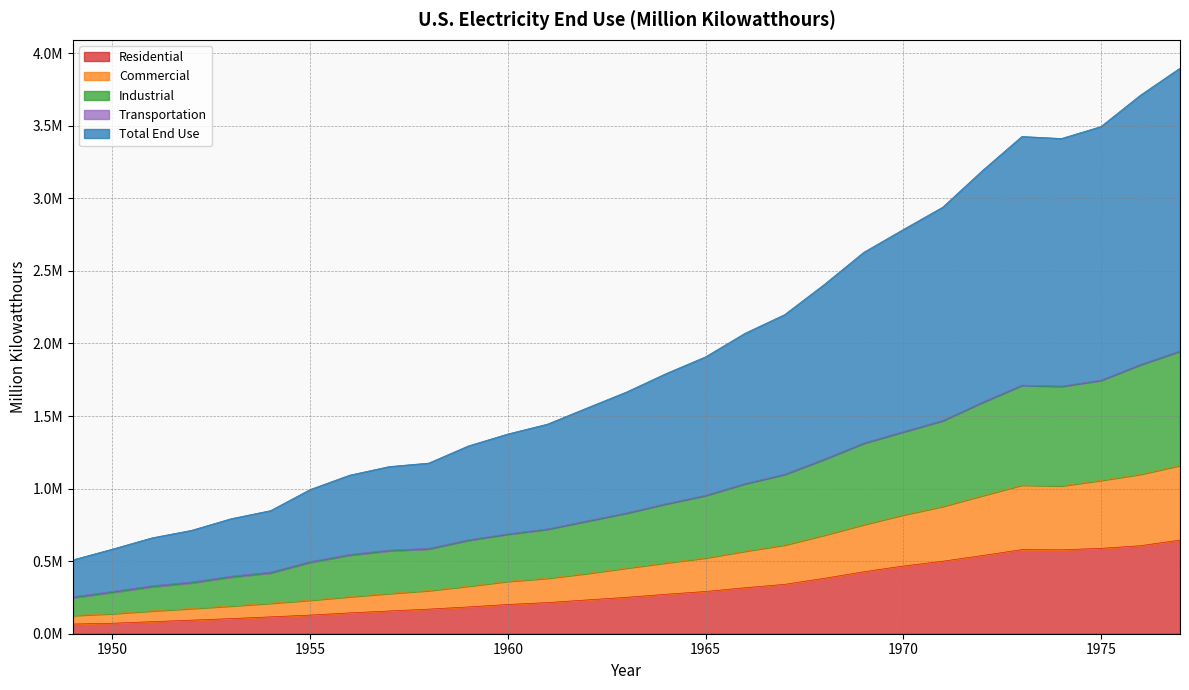

What is the greatest value displayed?

1948361.2